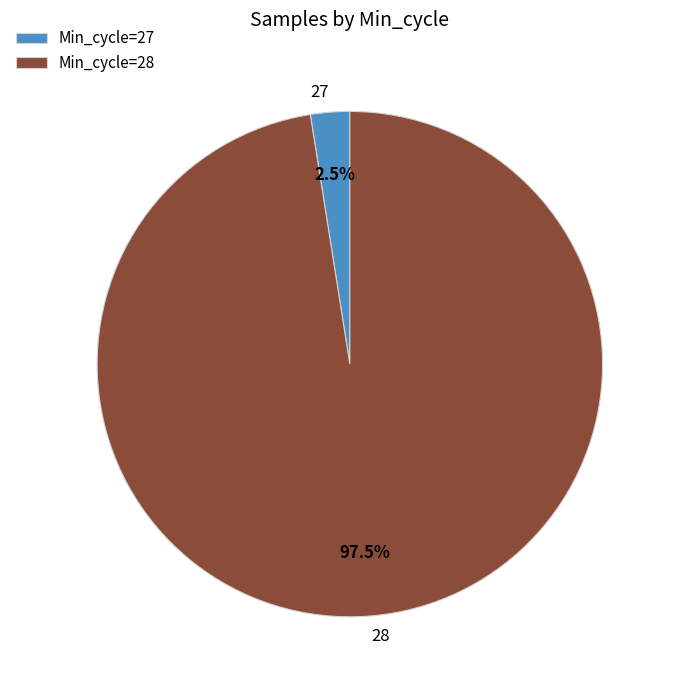

Between Min_cycle=27 and Min_cycle=28, which is larger?

Min_cycle=28